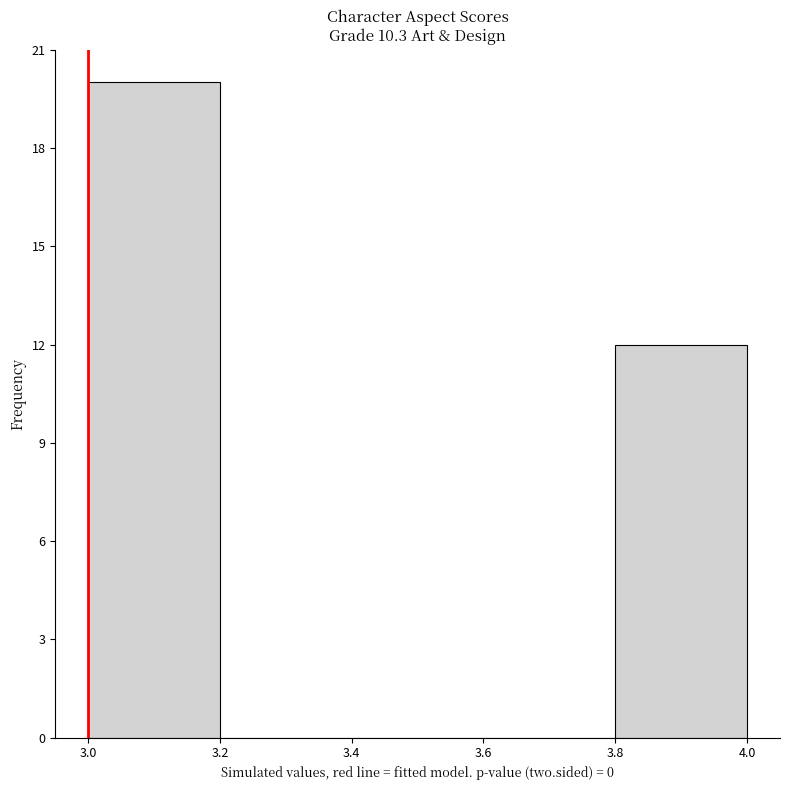

How tall is the bar that spans 3.8 to 4.0 on the x-axis? The values are not printed on the chart, so give them approximately, as read against the axis.

12